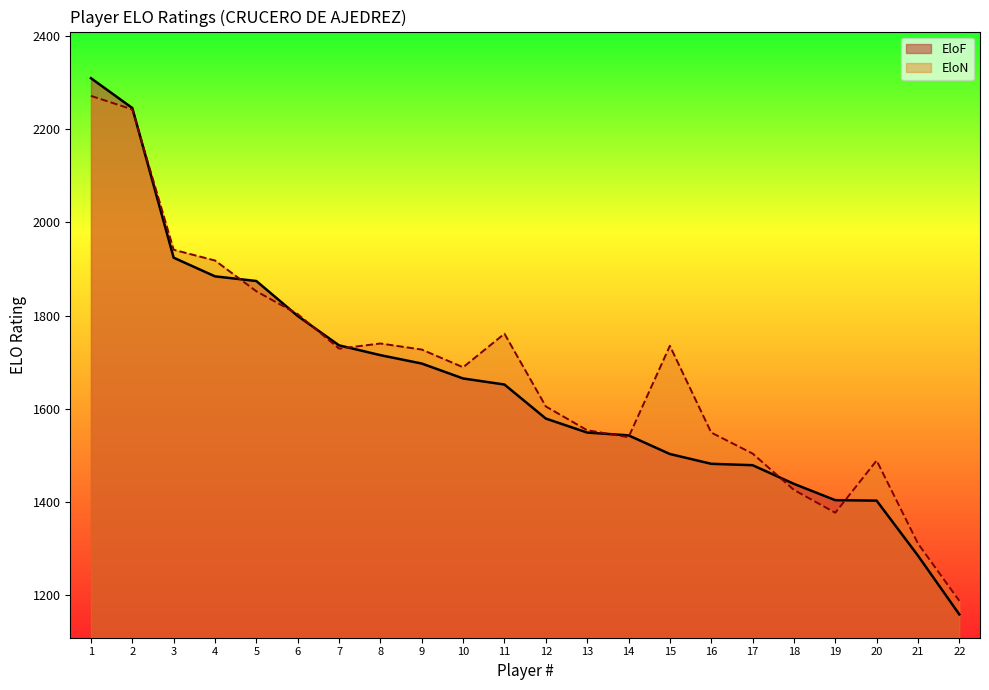

True or false: EloF and EloN cross at least once.

True